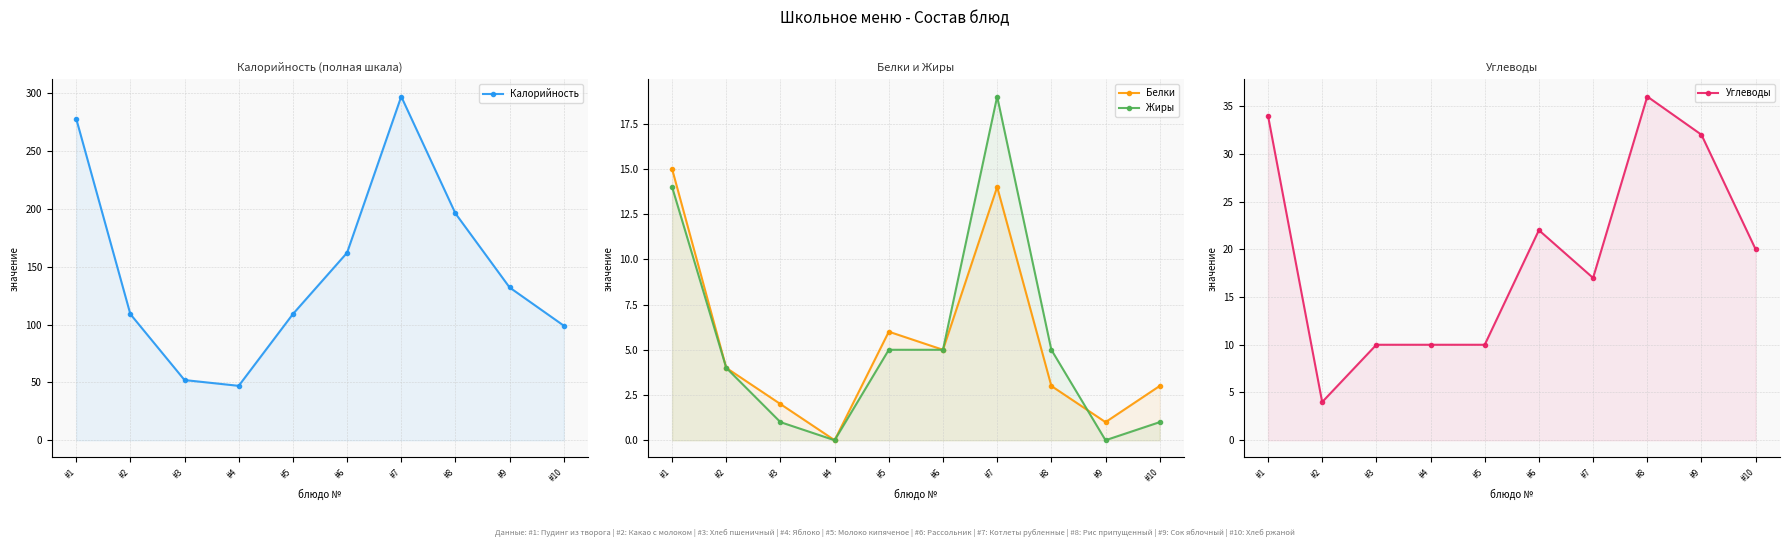

Rank the series at #5 from highest to lowest value.

Калорийность, Углеводы, Белки, Жиры